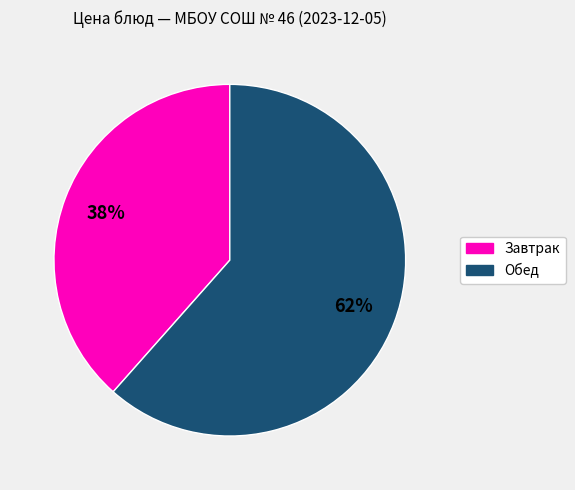

To the nearest percent, what is the average slice percentage?

50%